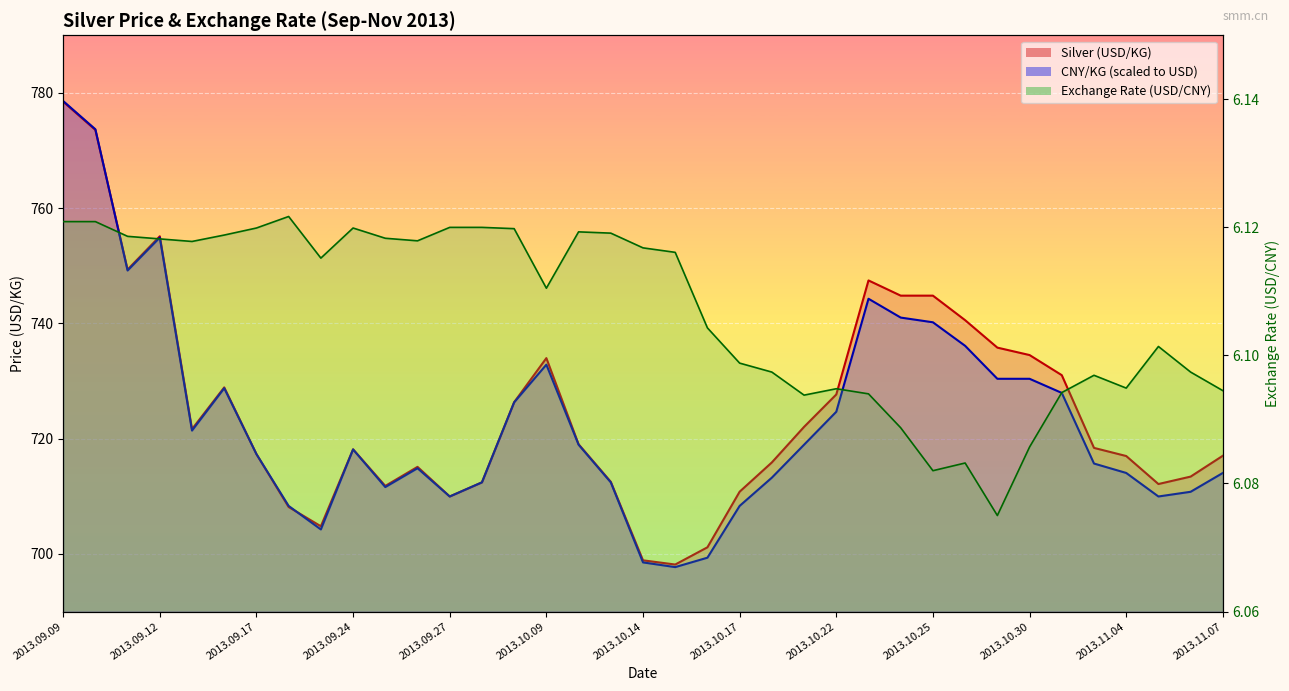

How many series are shown in this chart?

3